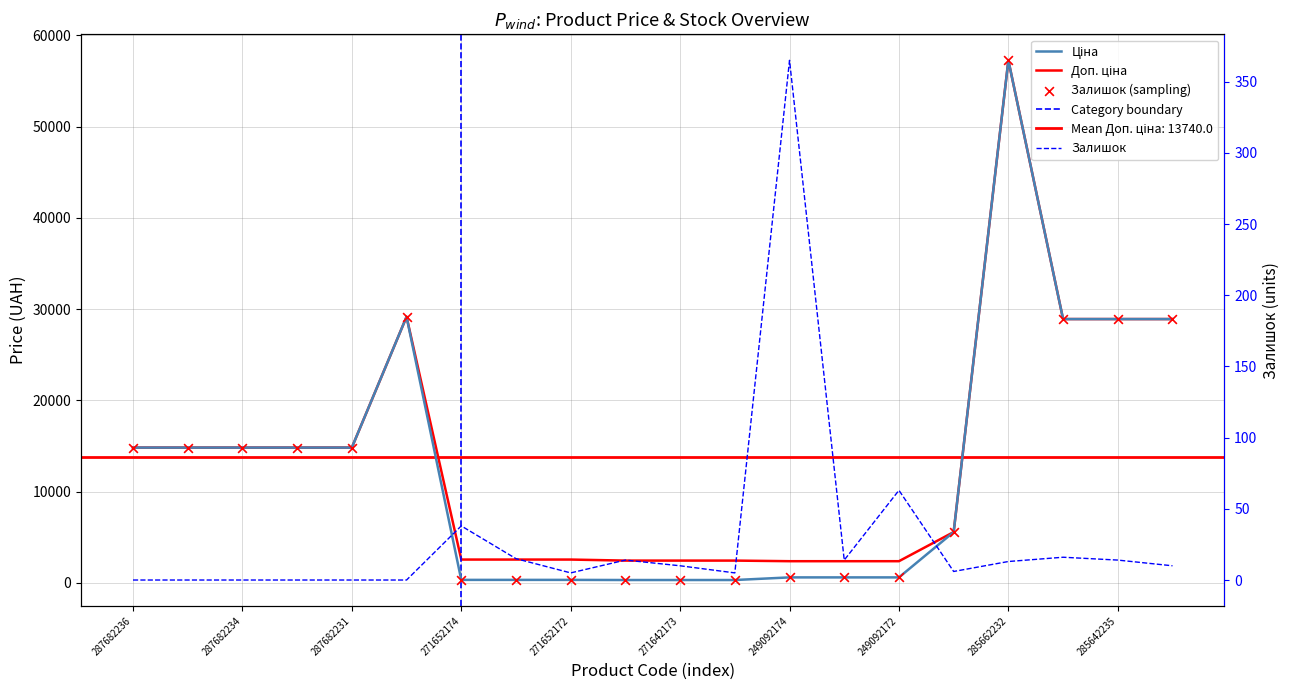

Is the value of Ціна at 271652174 greater than the value of Доп. ціна at 285642234?

No